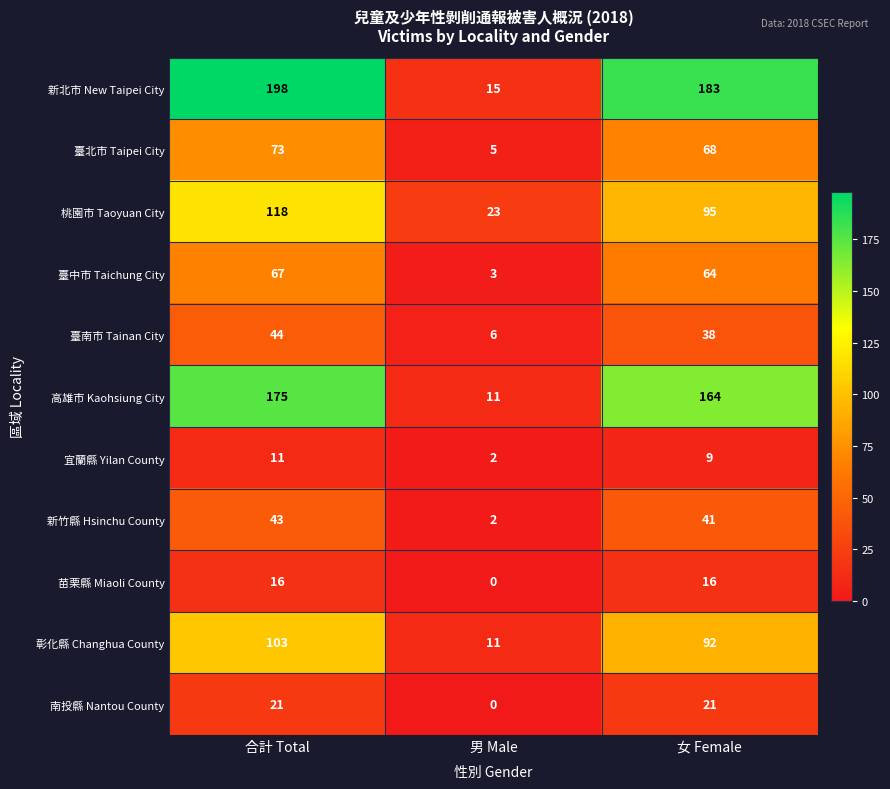

How many 彰化縣 Changhua County values are between 11 and 103?

3